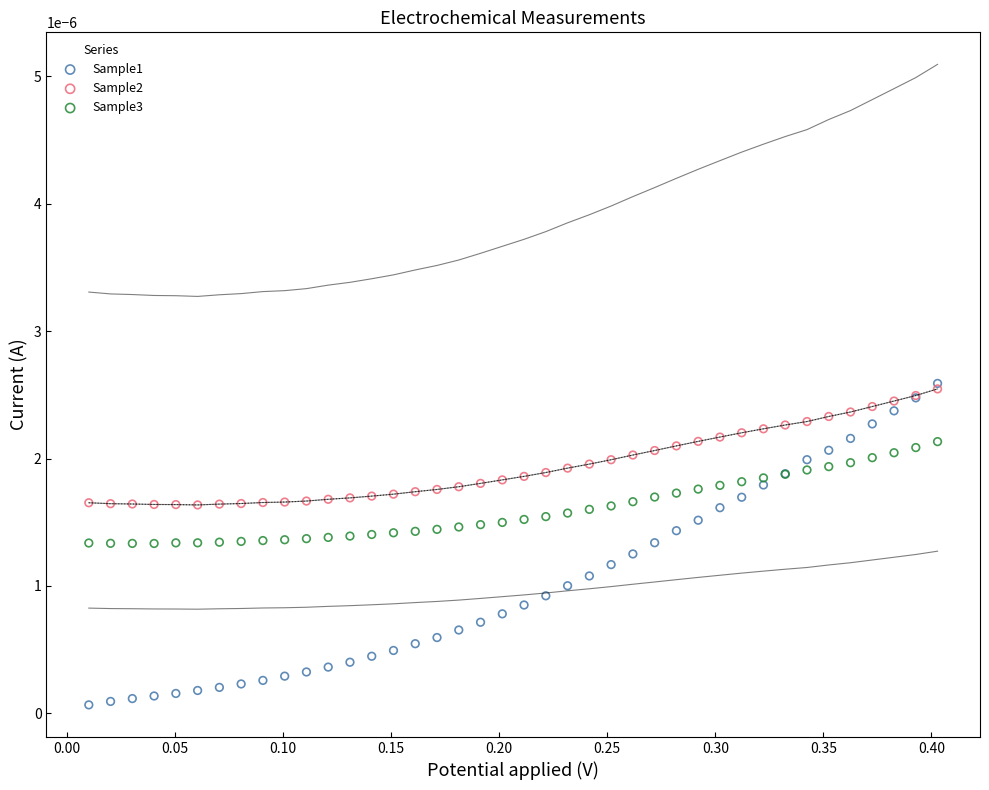

Which series reaches the minimum Y coordinate?

Sample1